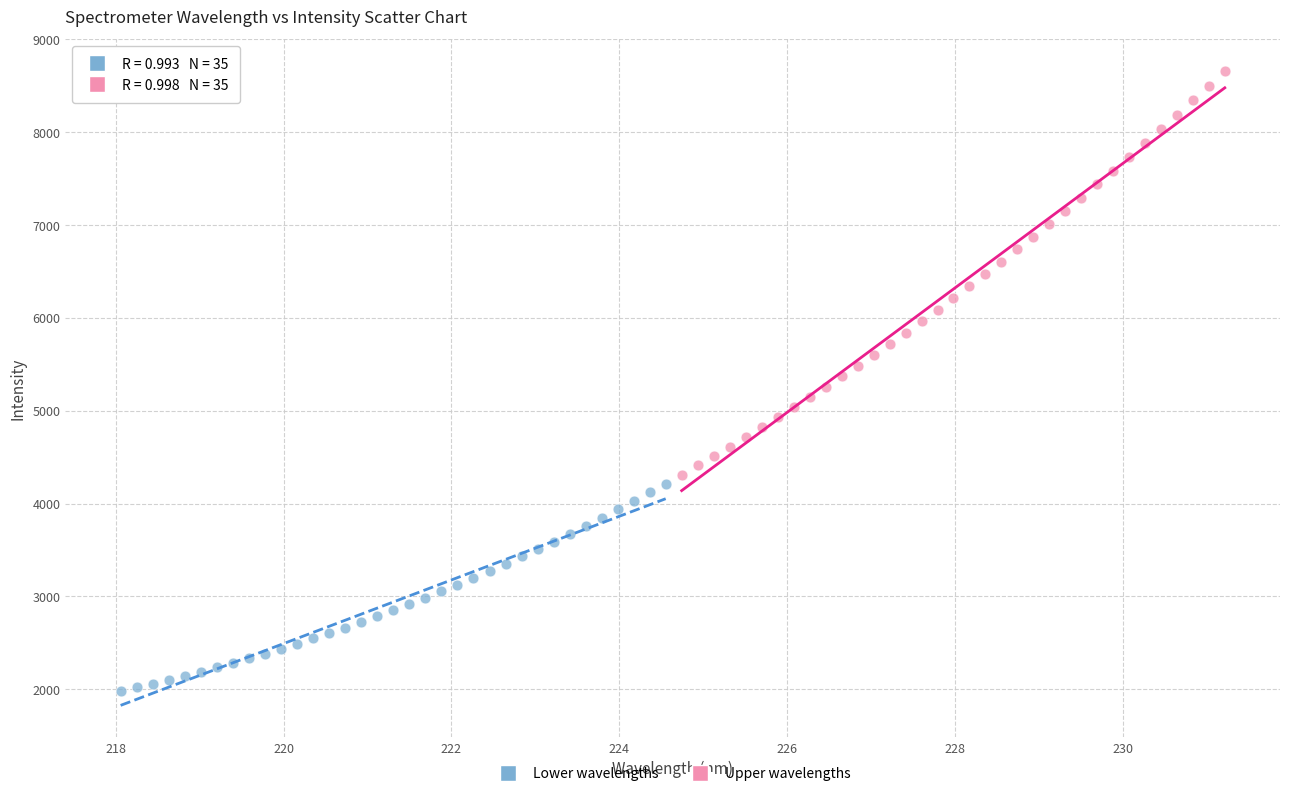

Which series has the largest Y range (max minus min)?

Upper wavelengths